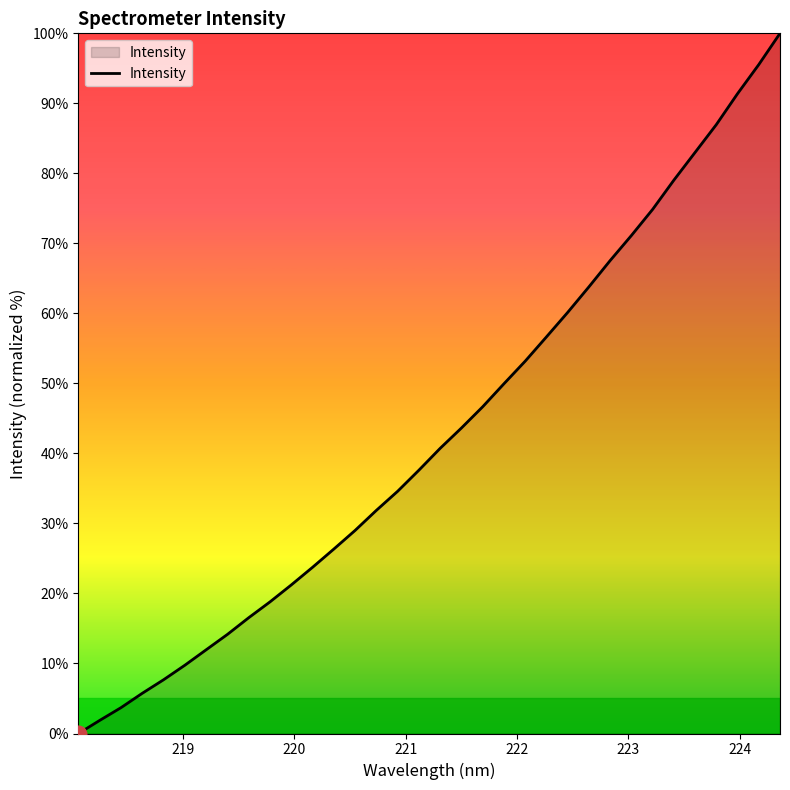

What is the maximum value shown in the chart?

100.0